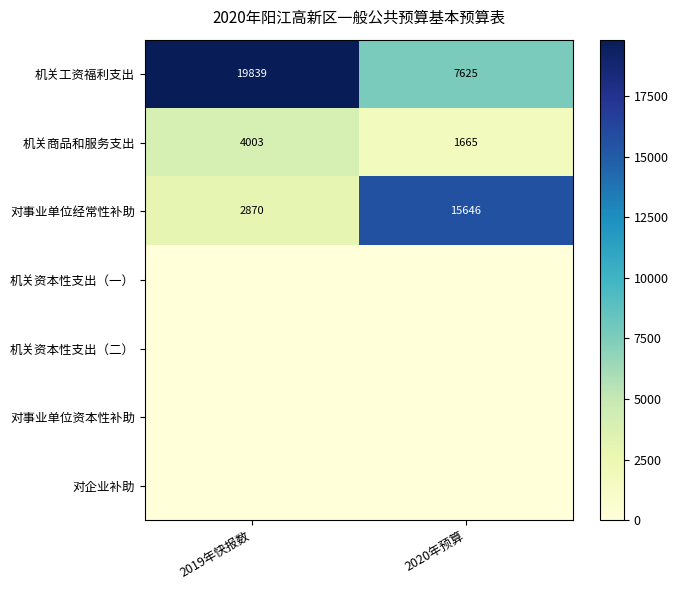

List the labels in order of 对事业单位经常性补助 value, largest first.

2020年预算, 2019年快报数